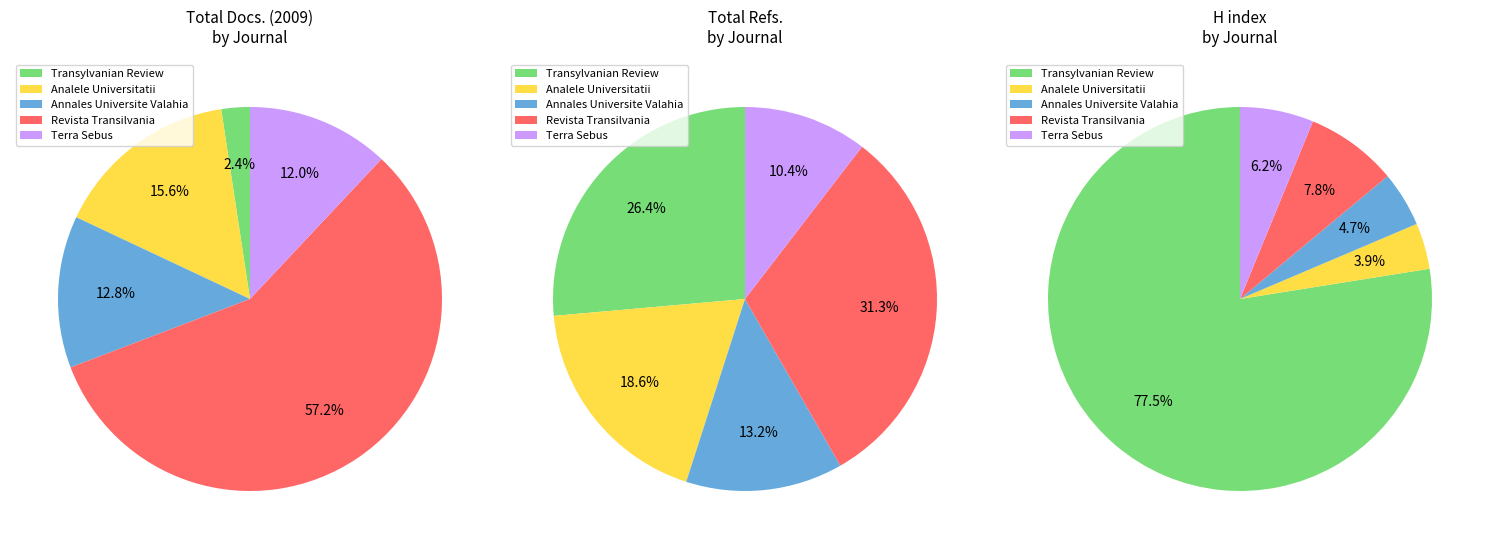

Between Terra Sebus and Revista Transilvania, which is larger?

Revista Transilvania